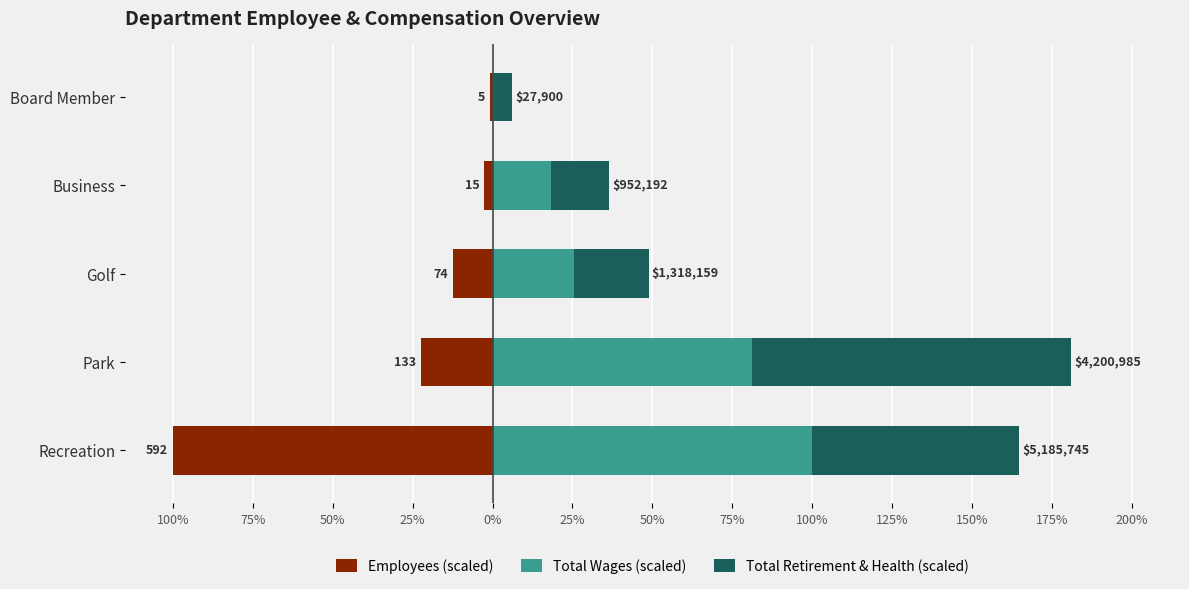

What are all the series names shown in the legend?

Employees (scaled), Total Wages (scaled), Total Retirement & Health (scaled)